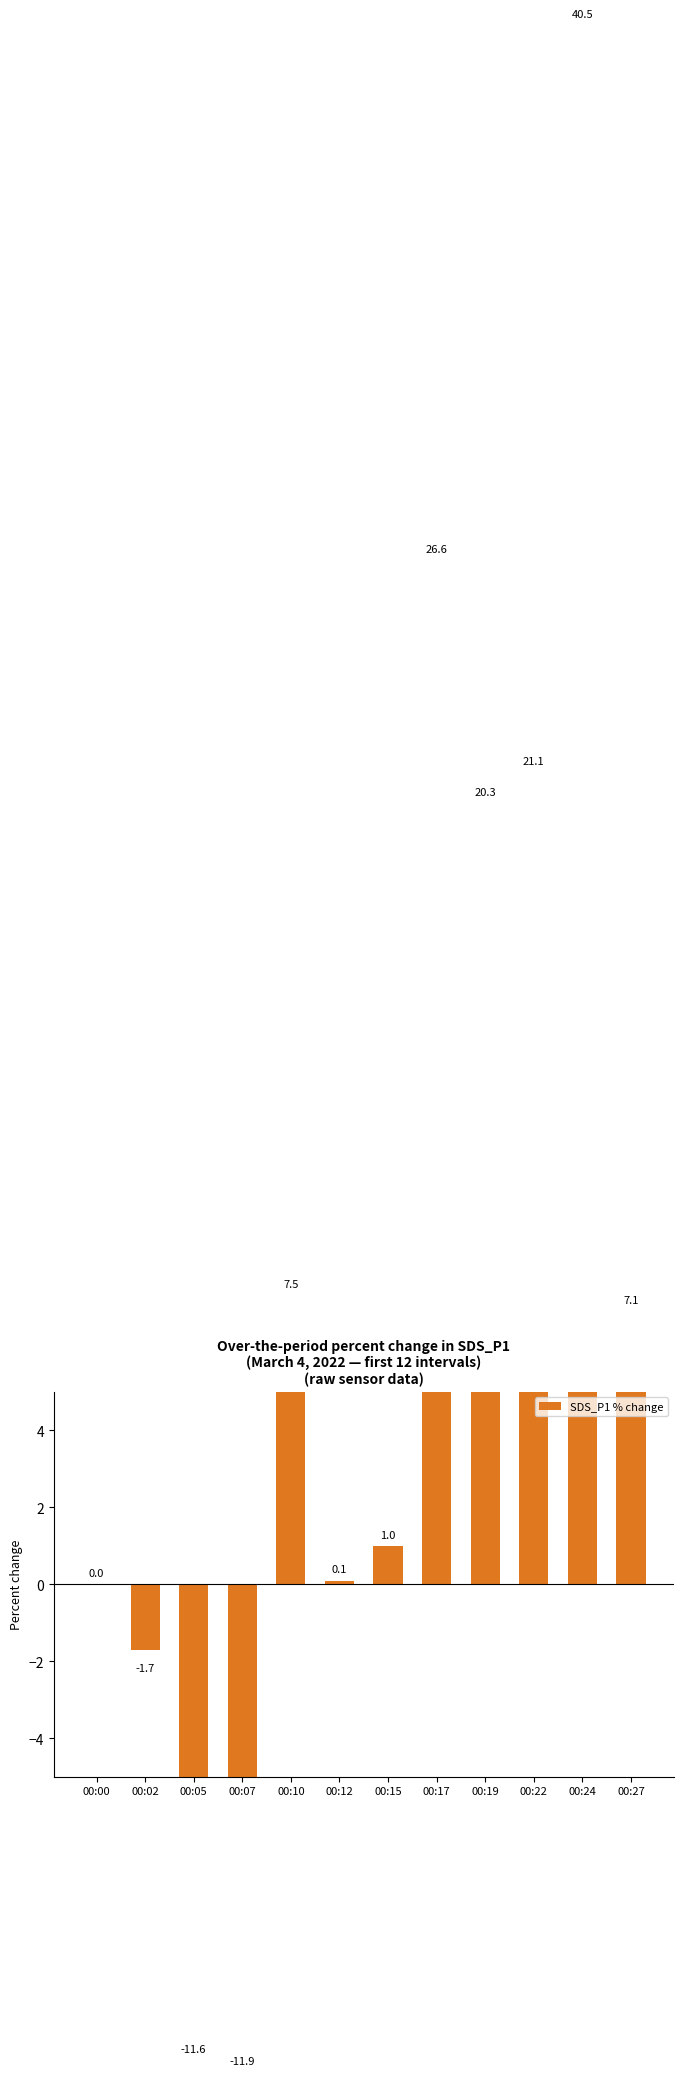

Where does the data first go above 7?

00:10